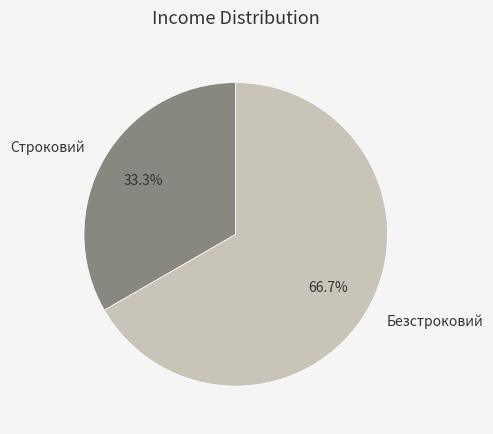

Which slice is the largest?

Безстроковий